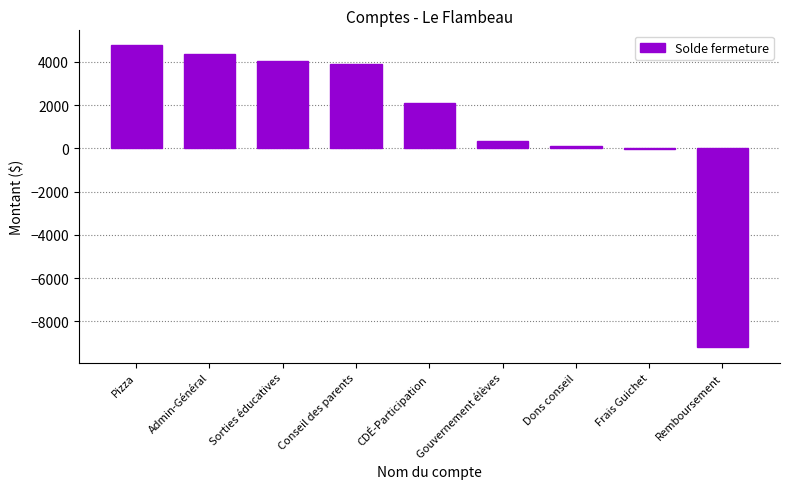

Is it true that the value at Dons conseil is 111.0?

True